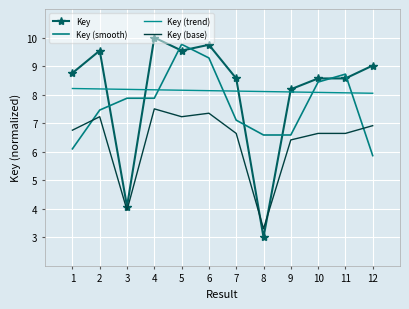

What is the minimum value for Key (smooth)?

5.9